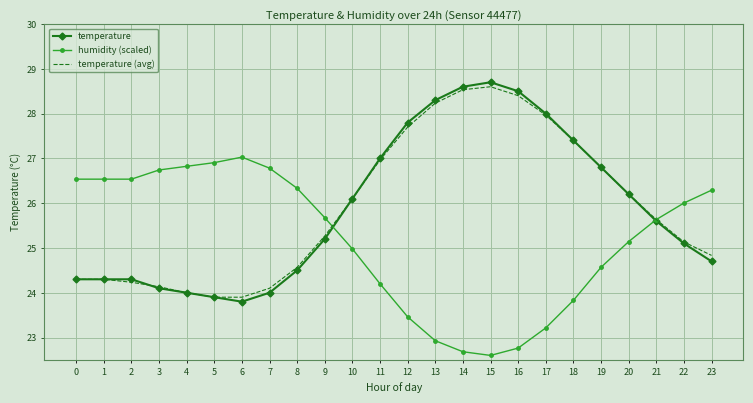

Is the value of humidity (scaled) at 12 greater than the value of temperature at 10?

No